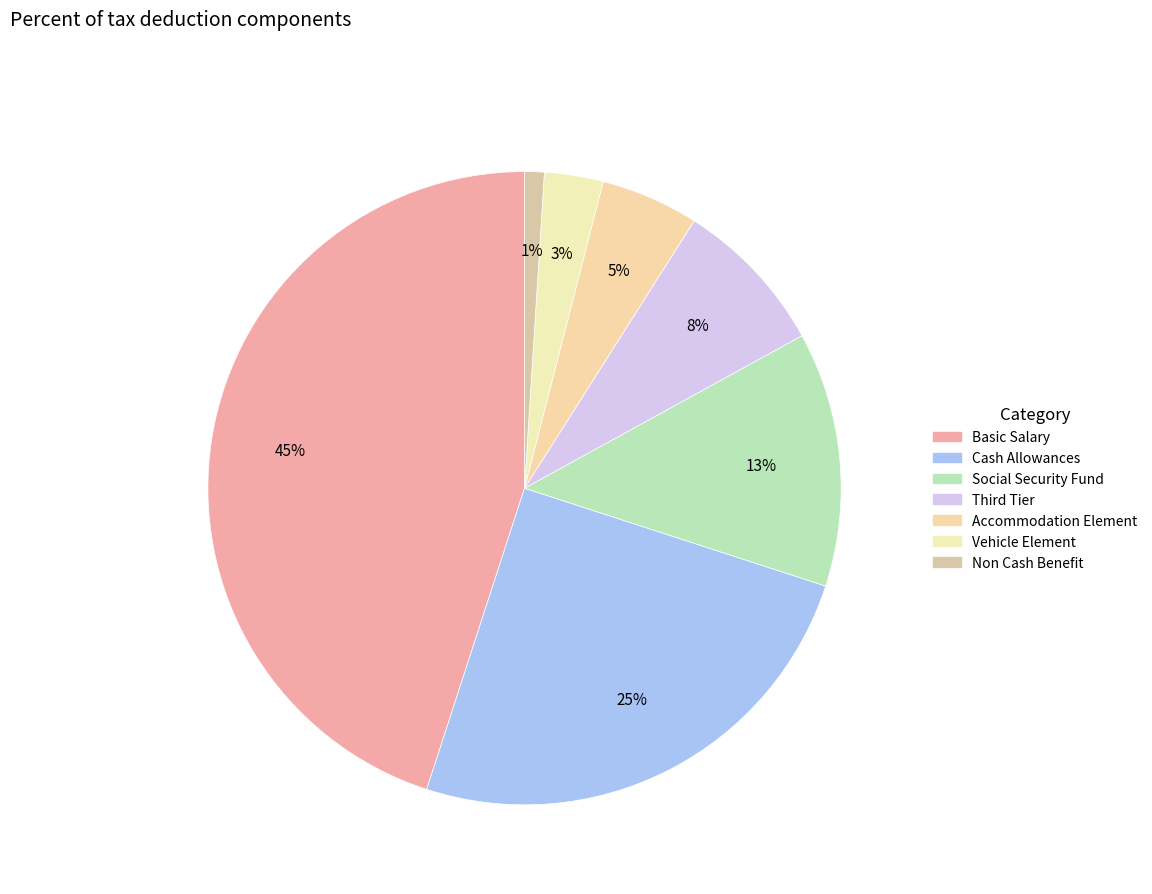

What percentage is the Accommodation Element slice, to the nearest percent?

5%